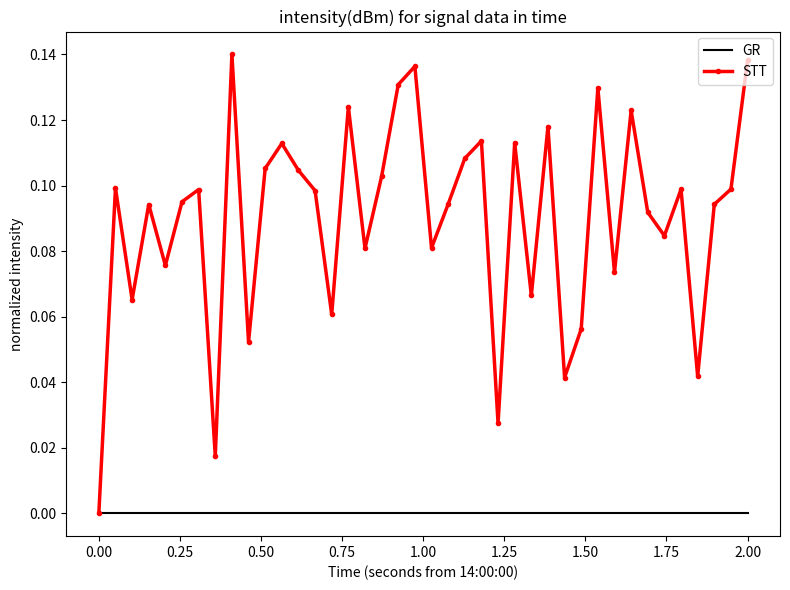

Which series has the largest range (max minus min)?

STT